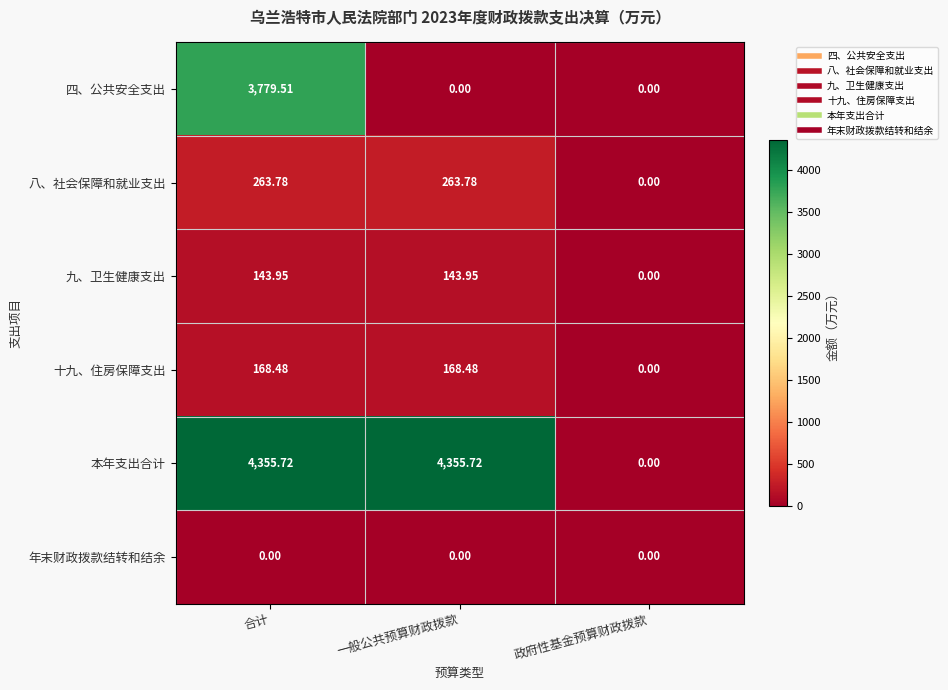

How many categories are shown in the chart?

3